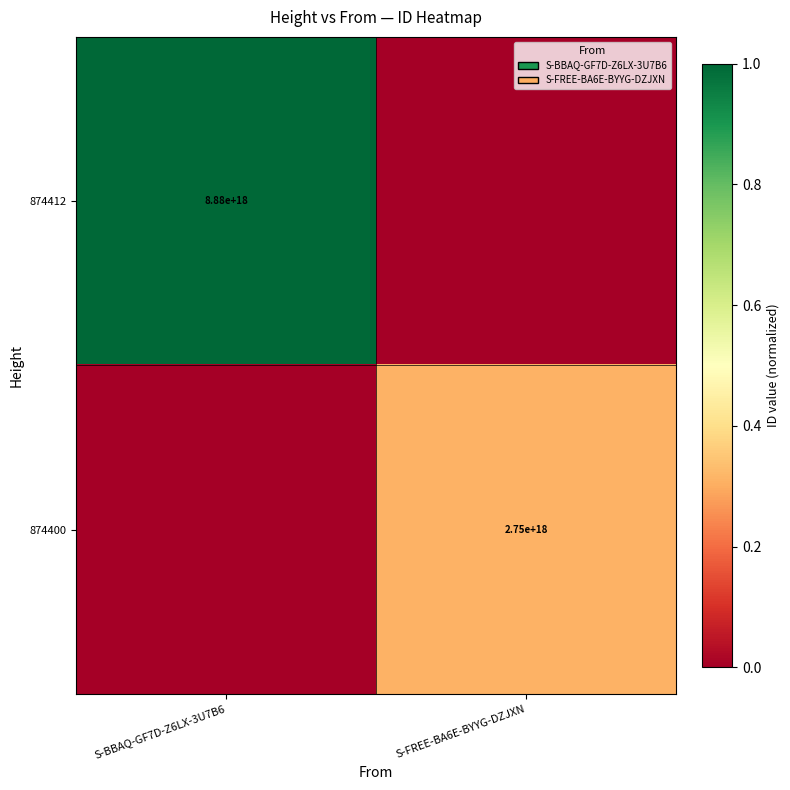

Is it true that 874412 equals 8880000000000000000 at S-BBAQ-GF7D-Z6LX-3U7B6?

True